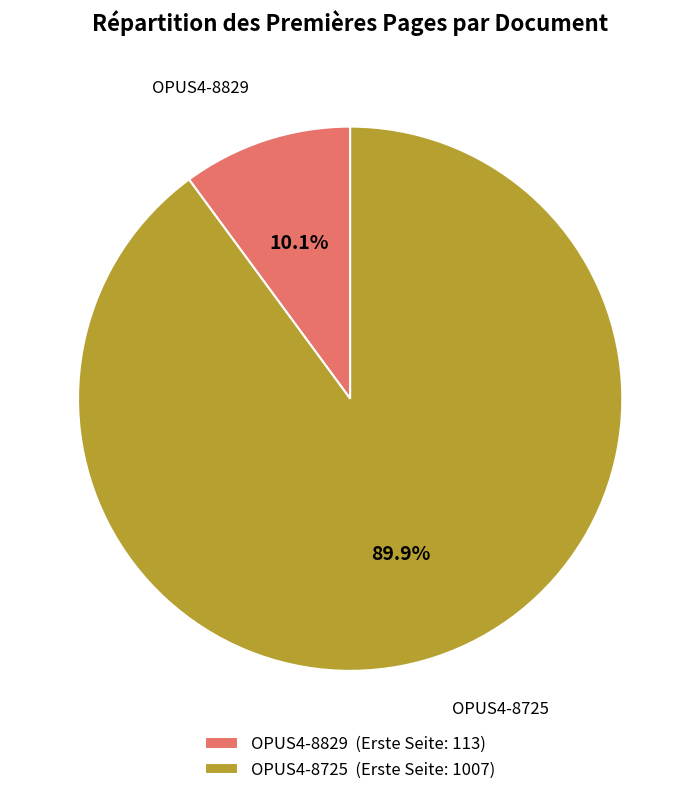

How many slices are in this pie chart?

2